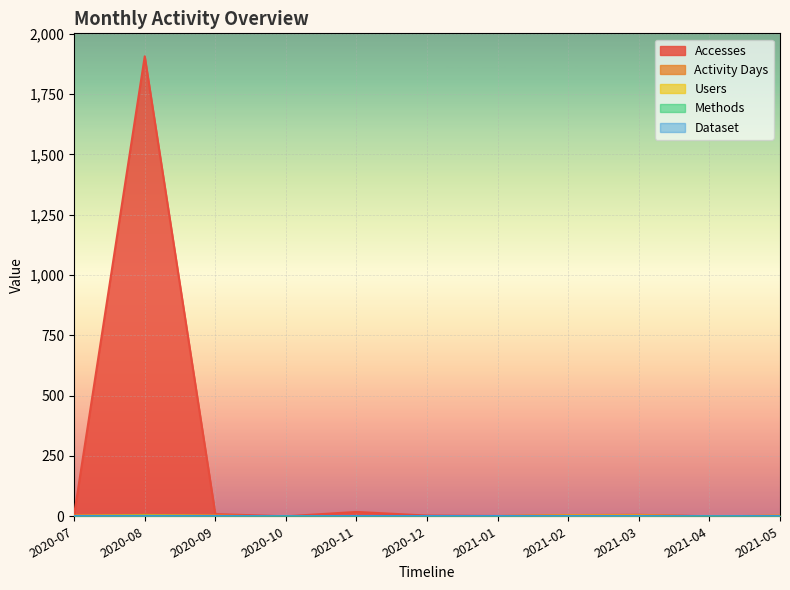

What is the sum of the Accesses values at 2020-08 and 2020-11?

1925